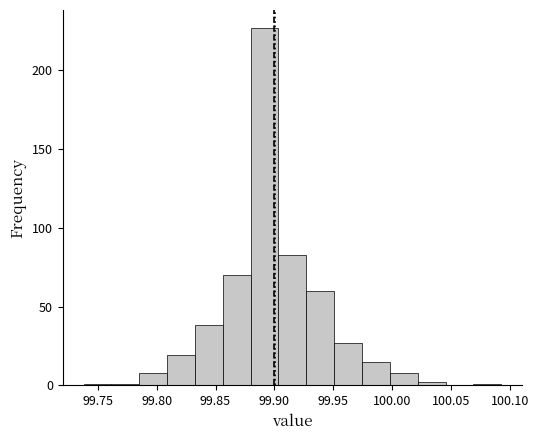

How tall is the bar that spans 99.855 to 99.880 on the x-axis? Neither the bar edges nor the heights are printed on the chart, so give them approximately, as read against the axes.

70